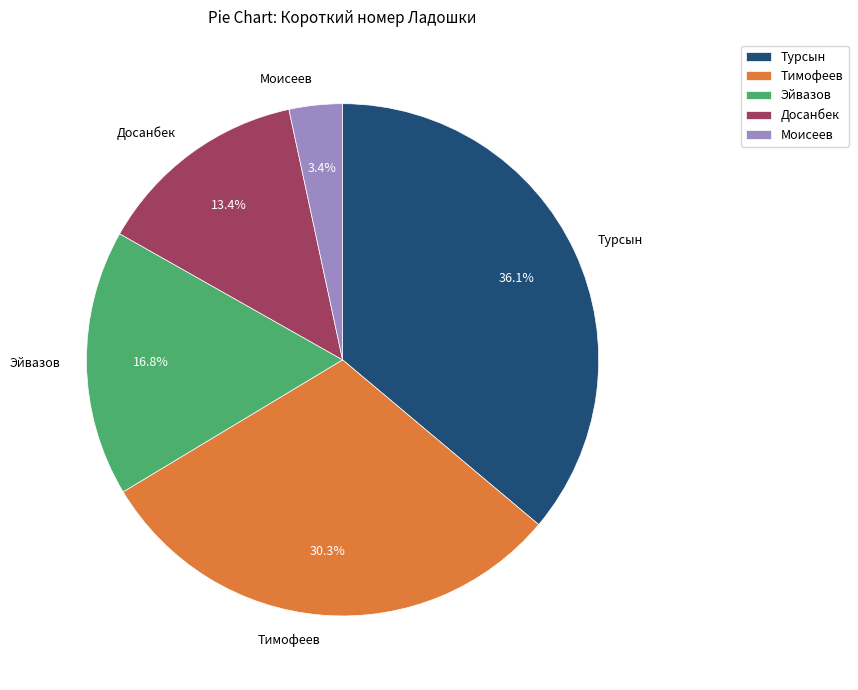

What percentage is the Эйвазов slice, to the nearest percent?

17%